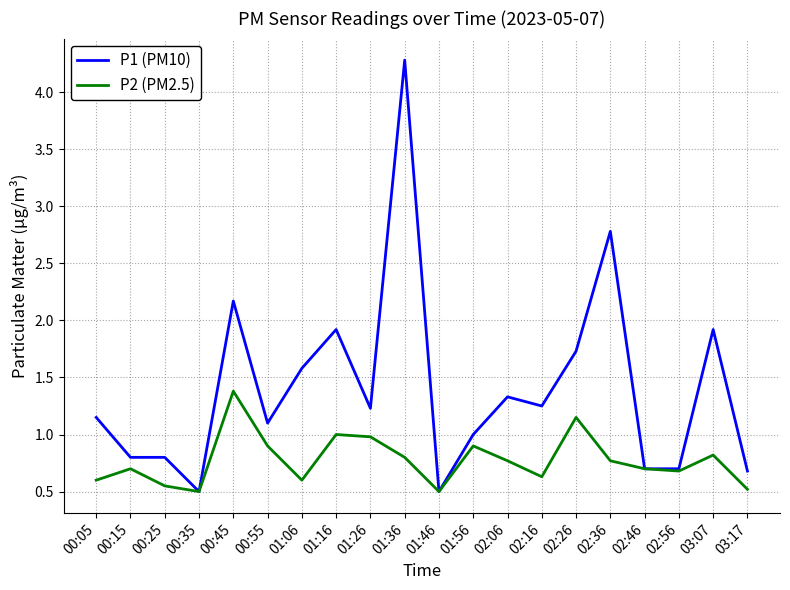

Which series has the widest spread of values?

P1 (PM10)